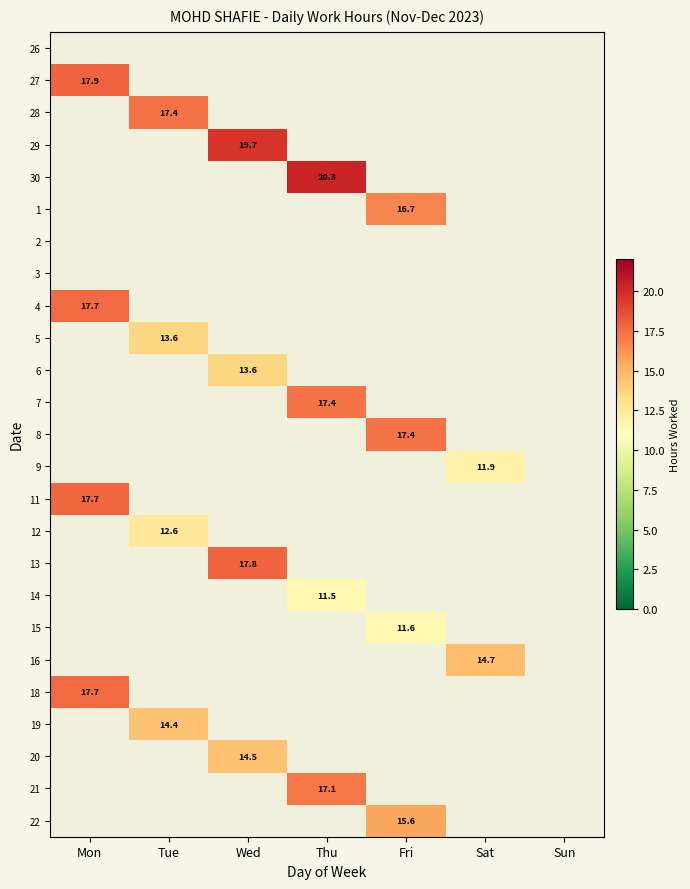

At which category does the chart reach its minimum across all series?

Thu